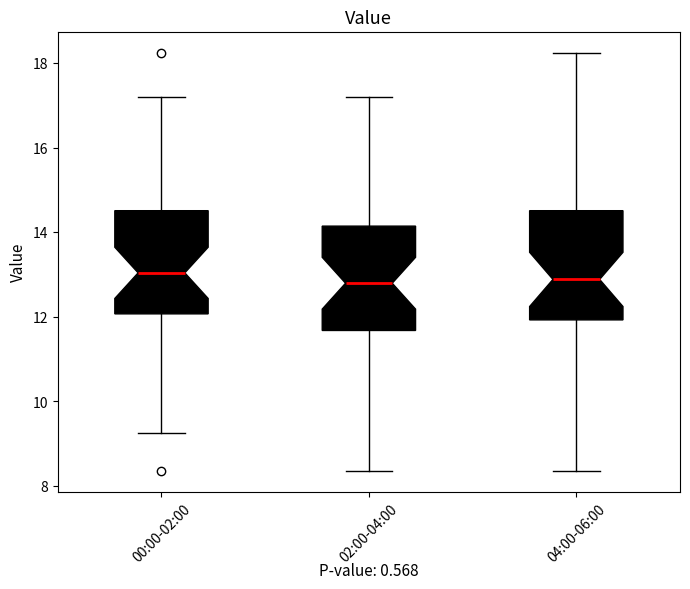

Reading left to right, read every box against the y-axis: the position of its median line, the range the box covers, and the ends of its whiskers. The values are not printed on the chart, so give them approximately, as read against the axis.

00:00-02:00: median 13.0, box 12.0 to 14.6, whiskers 9.2 to 17.2
02:00-04:00: median 12.8, box 11.6 to 14.2, whiskers 8.4 to 17.2
04:00-06:00: median 12.8, box 12.0 to 14.6, whiskers 8.4 to 18.2